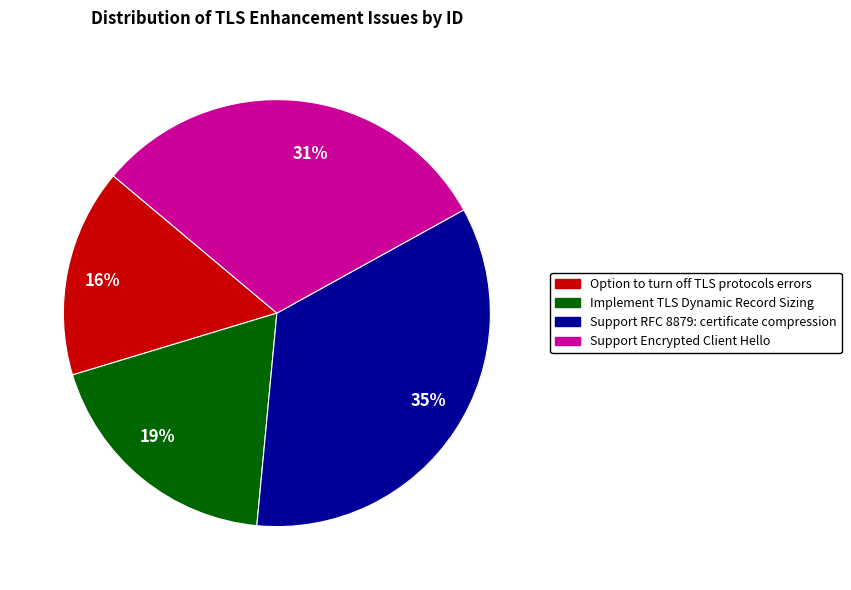

What is the smallest slice in the pie chart?

16%